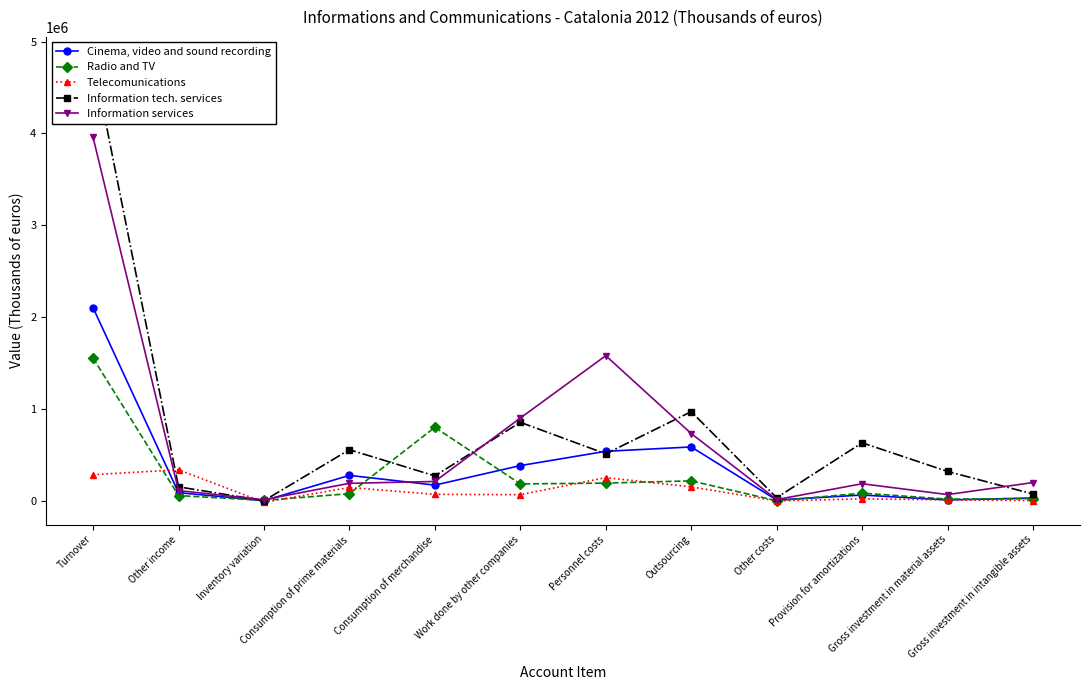

Reading right to left, extract all data points from this chart.

Cinema, video and sound recording: 31759	10094	63824	9423	587027	539637	384202	171764	277532	2292	89698	2101796
Radio and TV: 23896	19743	83978	1492	218076	193754	184707	800532	78697	5383	58016	1554691
Telecomunications: 3197	11858	22361	7	152521	253254	67244	71065	146128	-15735	339218	285345
Information tech. services: 74774	320531	632456	34495	971289	512587	855341	272155	557133	2290	152725	4809012
Information services: 199557	68594	186594	14624	732946	1580636	901787	211558	191238	13227	112195	3956487